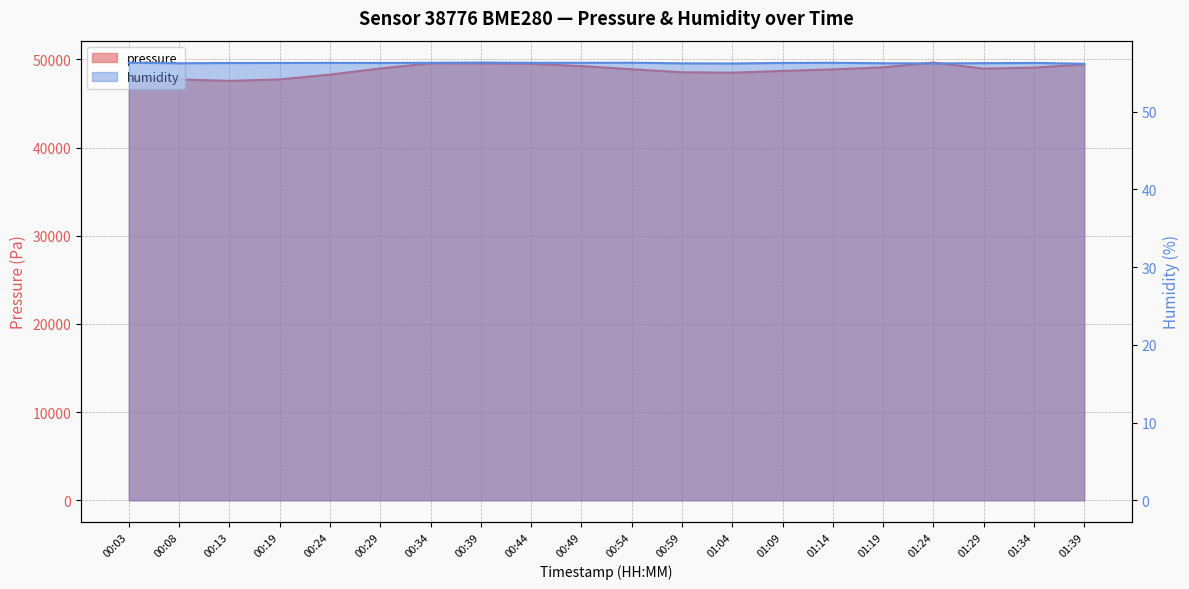

How many distinct data groups are displayed?

2